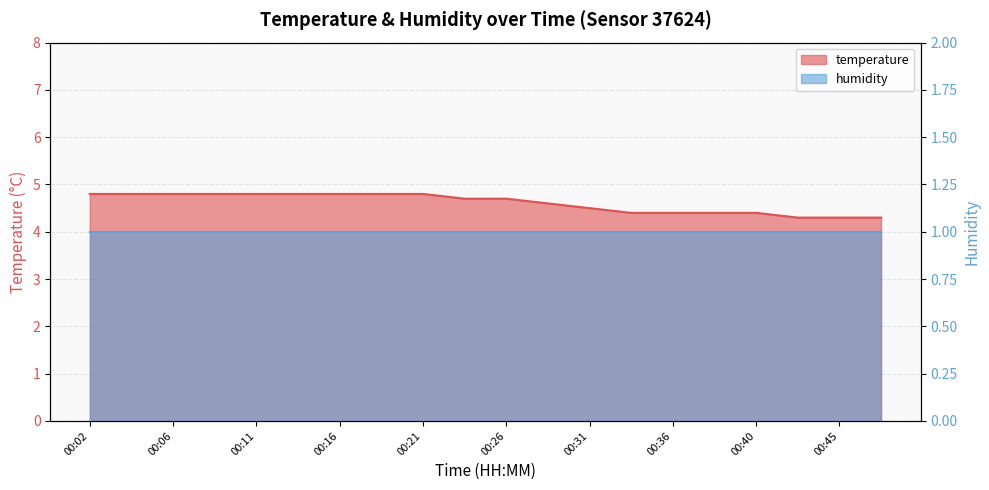

What is the maximum value shown in the chart?

4.8